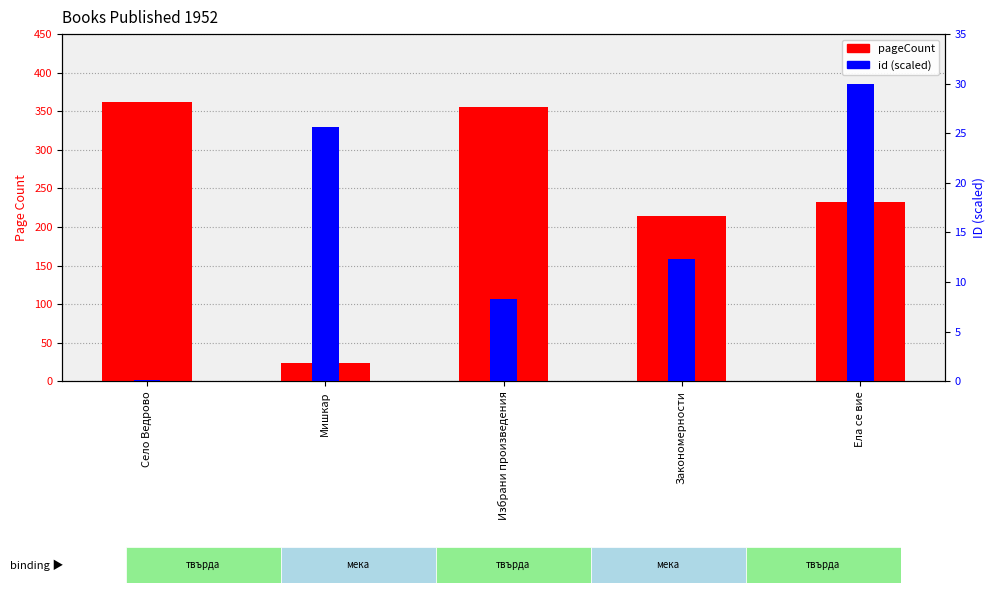

Which series changed the most between Избрани произведения and Закономерности?

pageCount